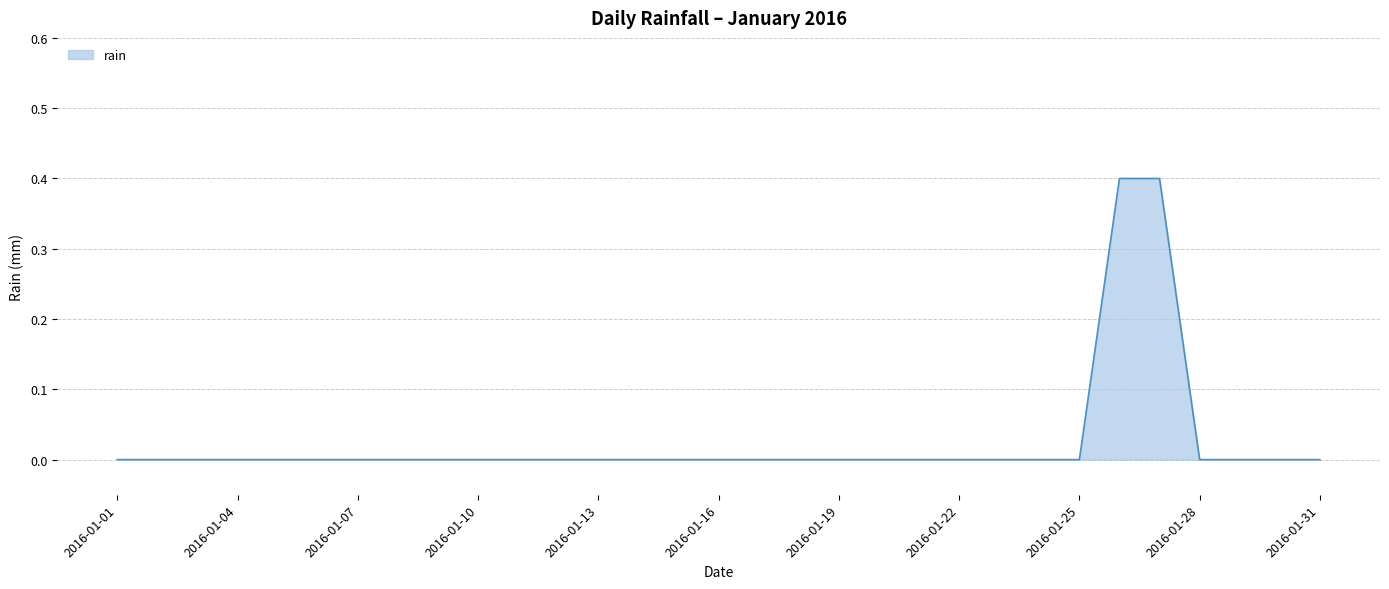

Count the values in the range 0 to 1.

31